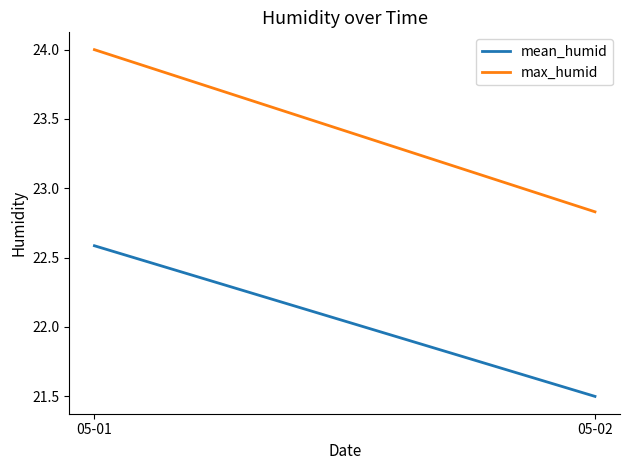

What are all the series names shown in the legend?

mean_humid, max_humid